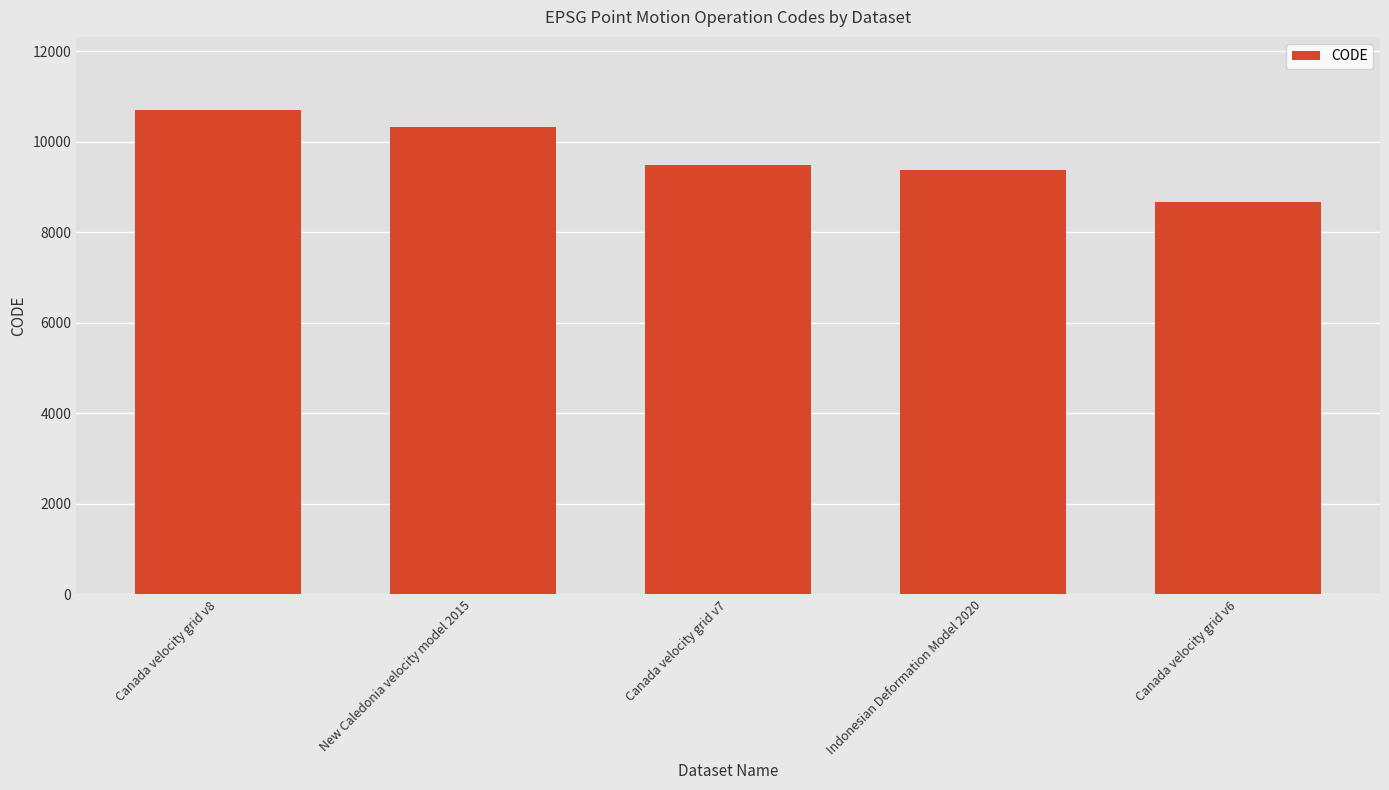

Rank the categories by value from lowest to highest.

Canada velocity grid v6, Indonesian Deformation Model 2020, Canada velocity grid v7, New Caledonia velocity model 2015, Canada velocity grid v8